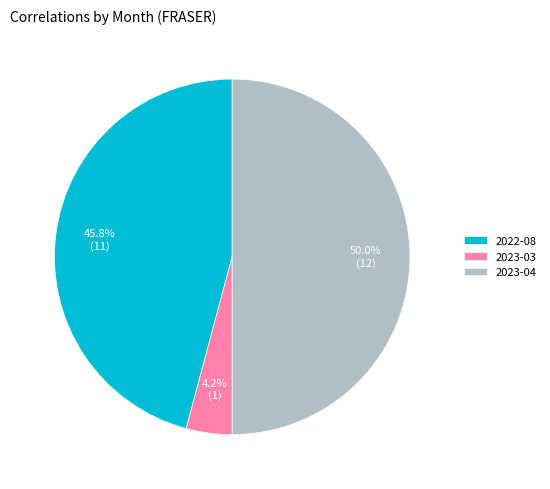

How many segments does this pie chart have?

3